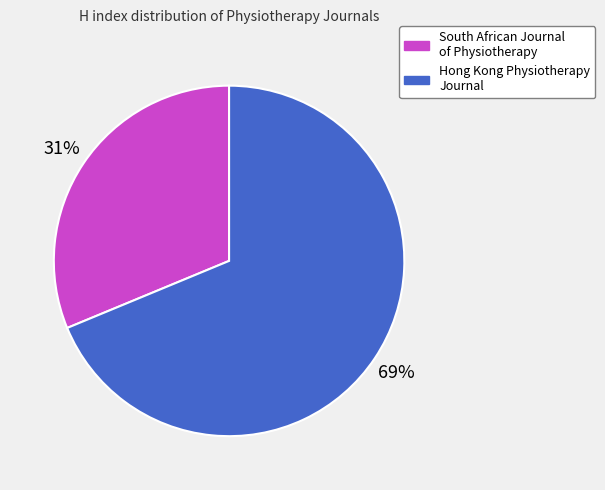

Do Hong Kong Physiotherapy Journal and South African Journal of Physiotherapy together represent more than half of the pie?

Yes